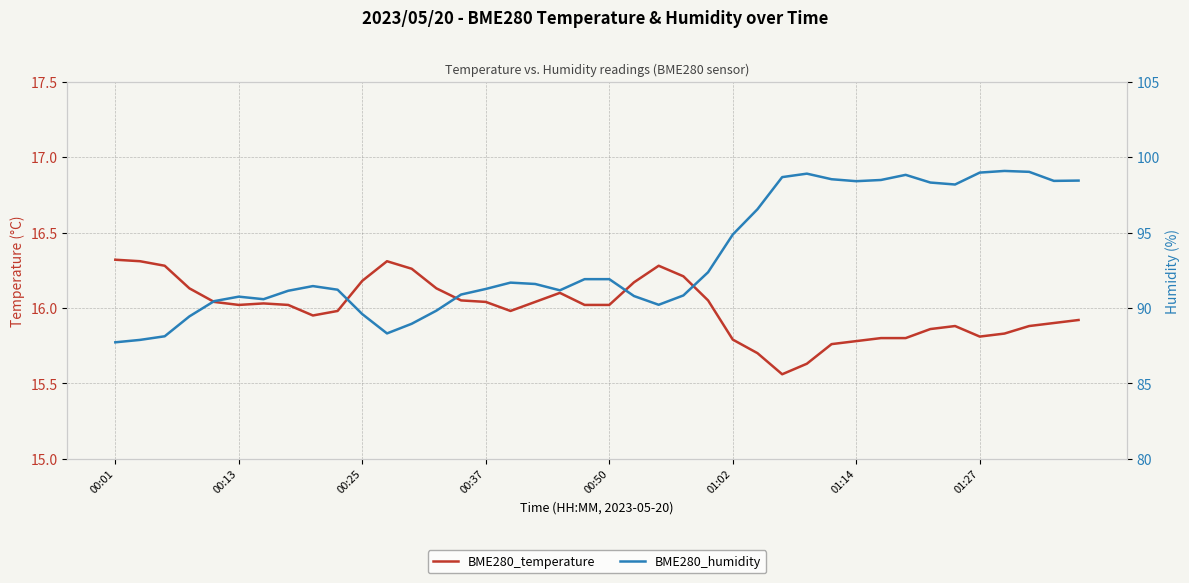

What is the sum of the BME280_humidity values at 26 and 9?

187.8